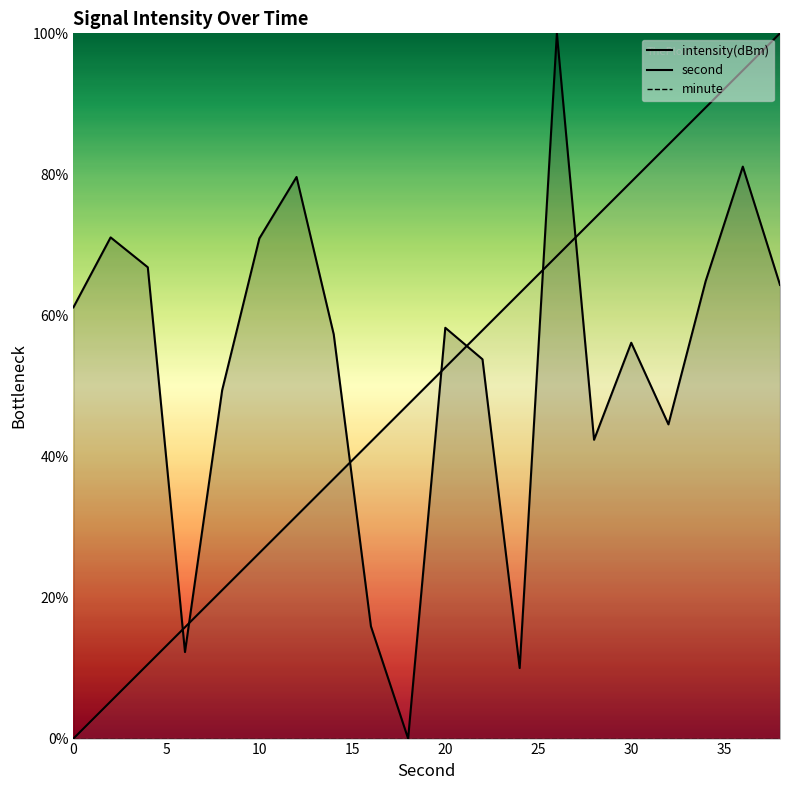

What is the average value of the intensity(dBm) series?

53.0